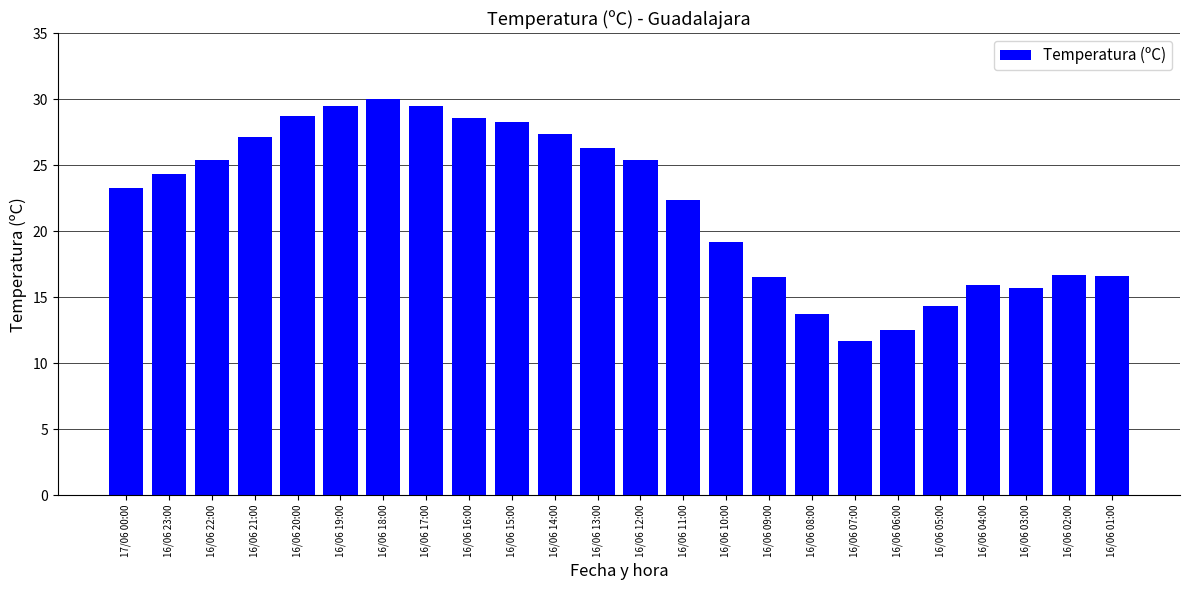

What is the label of the 16th bar from the left?

16/06 09:00